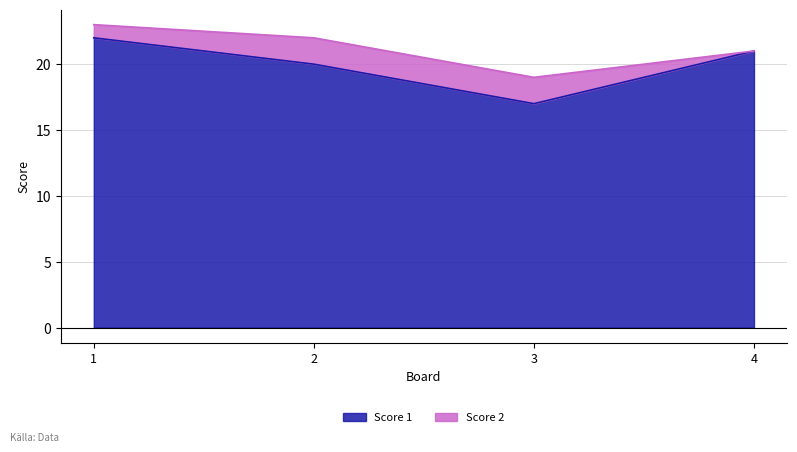

What is the change in value from 3 to 4?

+4